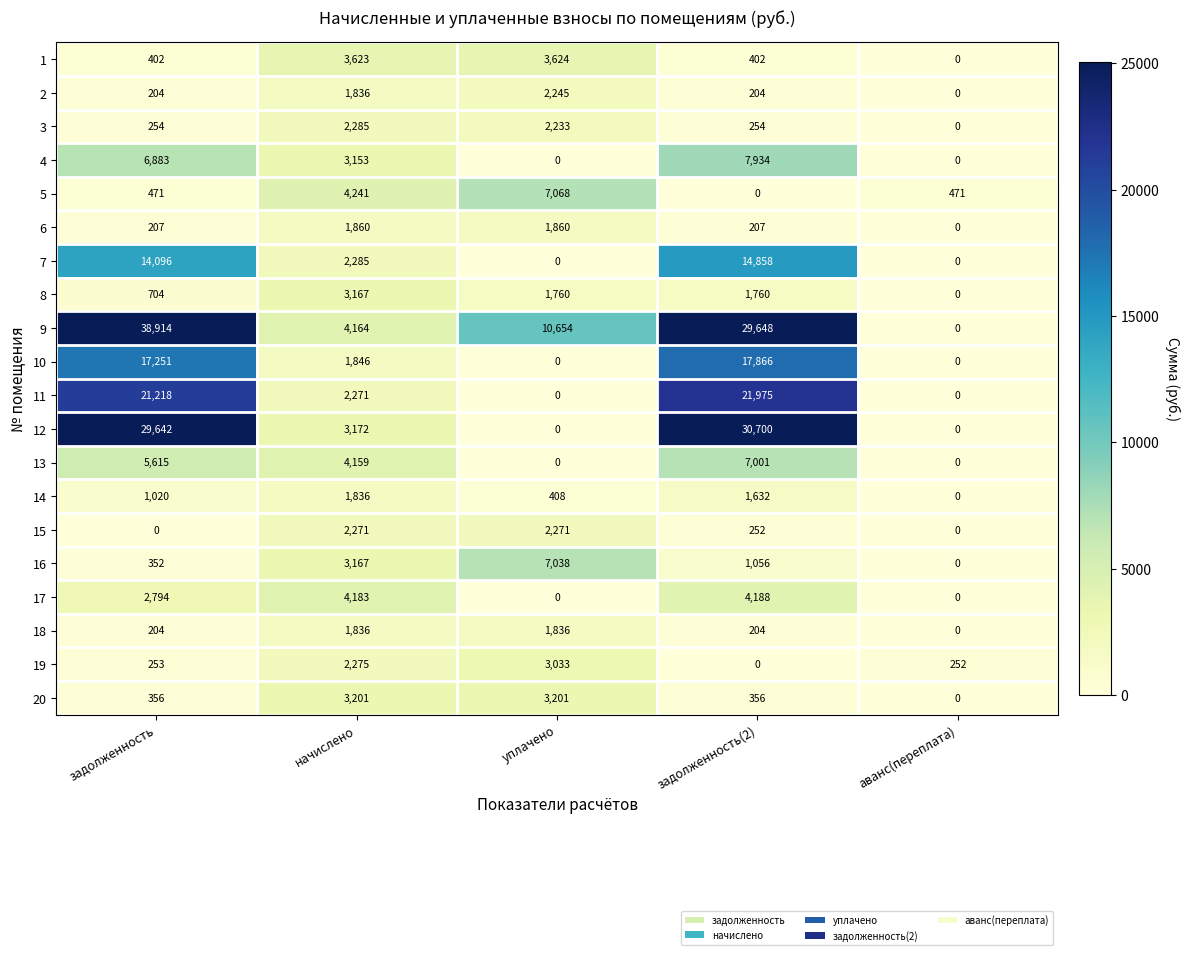

Count the number of data series in this chart.

20